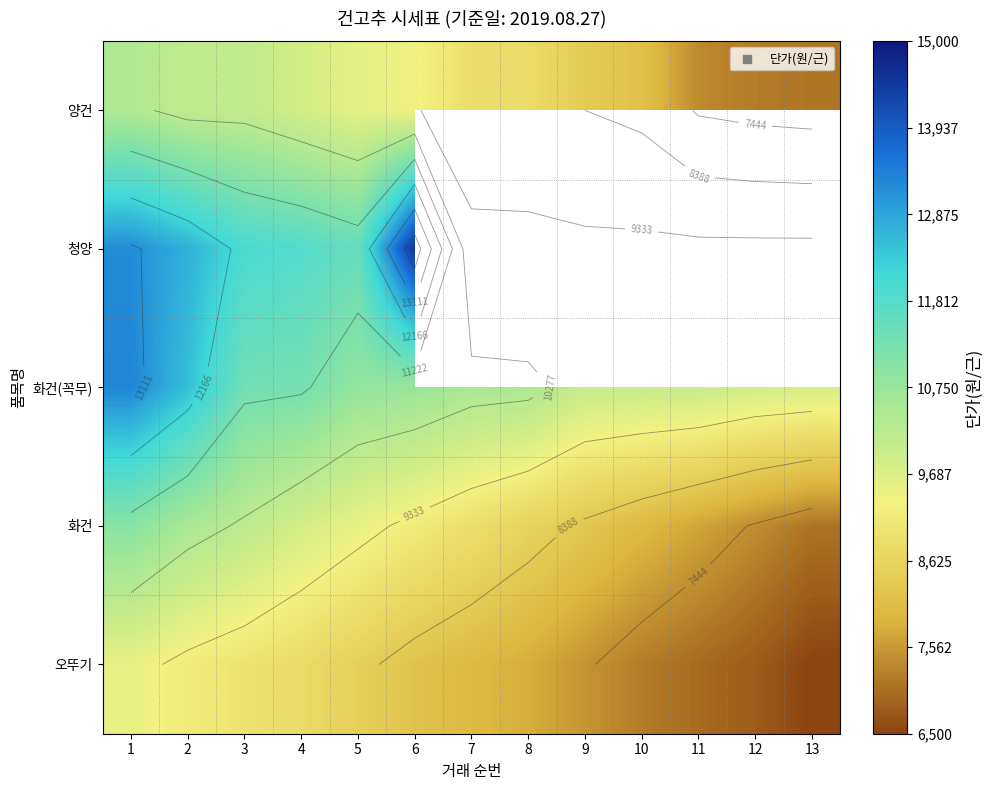

What is the sum of the 오뚜기 values at 5 and 7?

16500.0